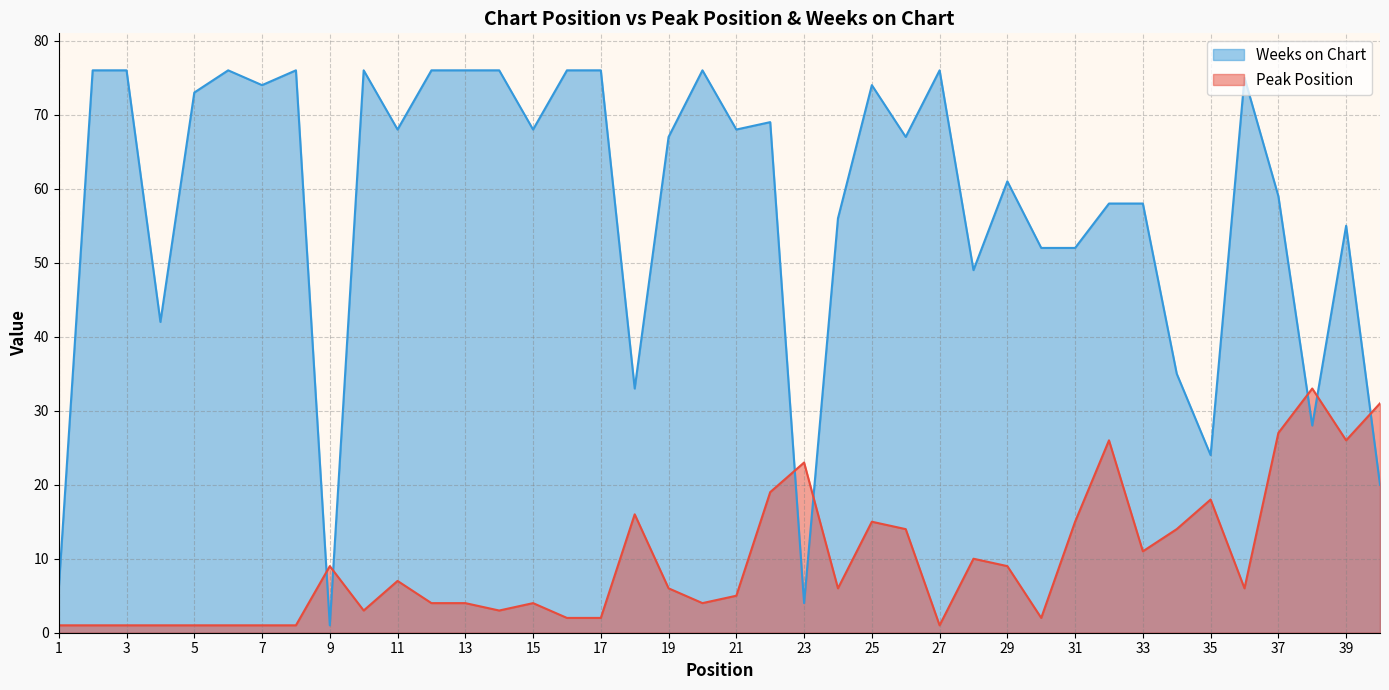

Between 5 and 19, which series saw the biggest shift?

Weeks on Chart